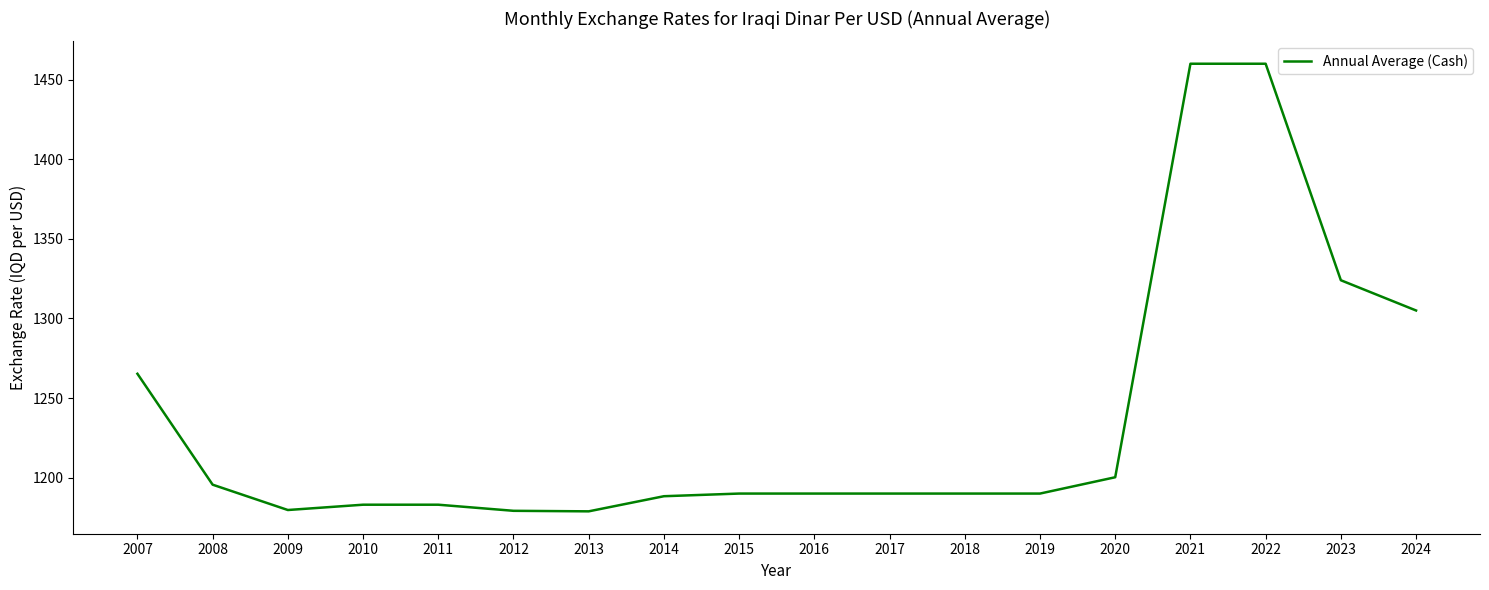

What is the ratio of the value at 2015 to the value at 2014?

1.0